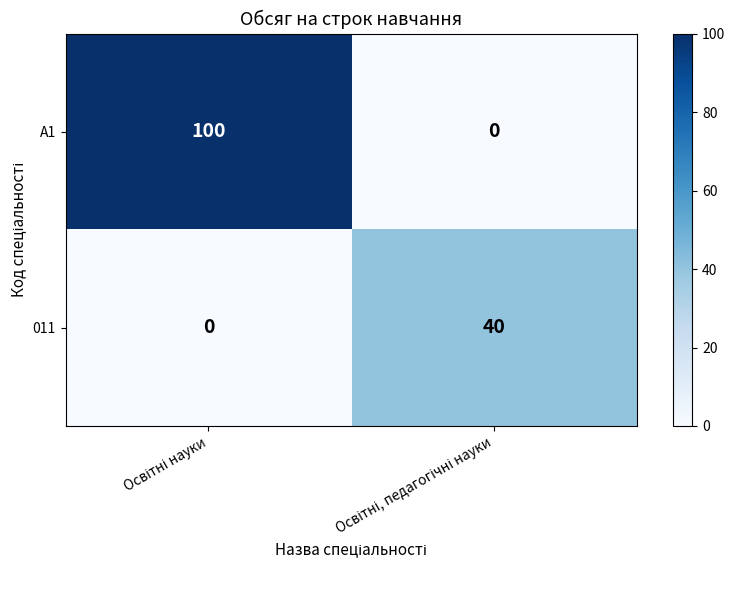

Which series has the largest total across all categories?

A1